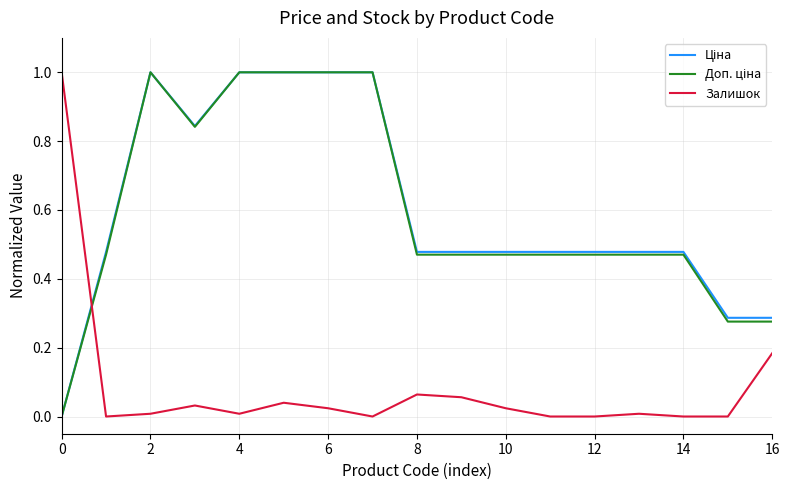

What is the maximum value shown in the chart?

1.0